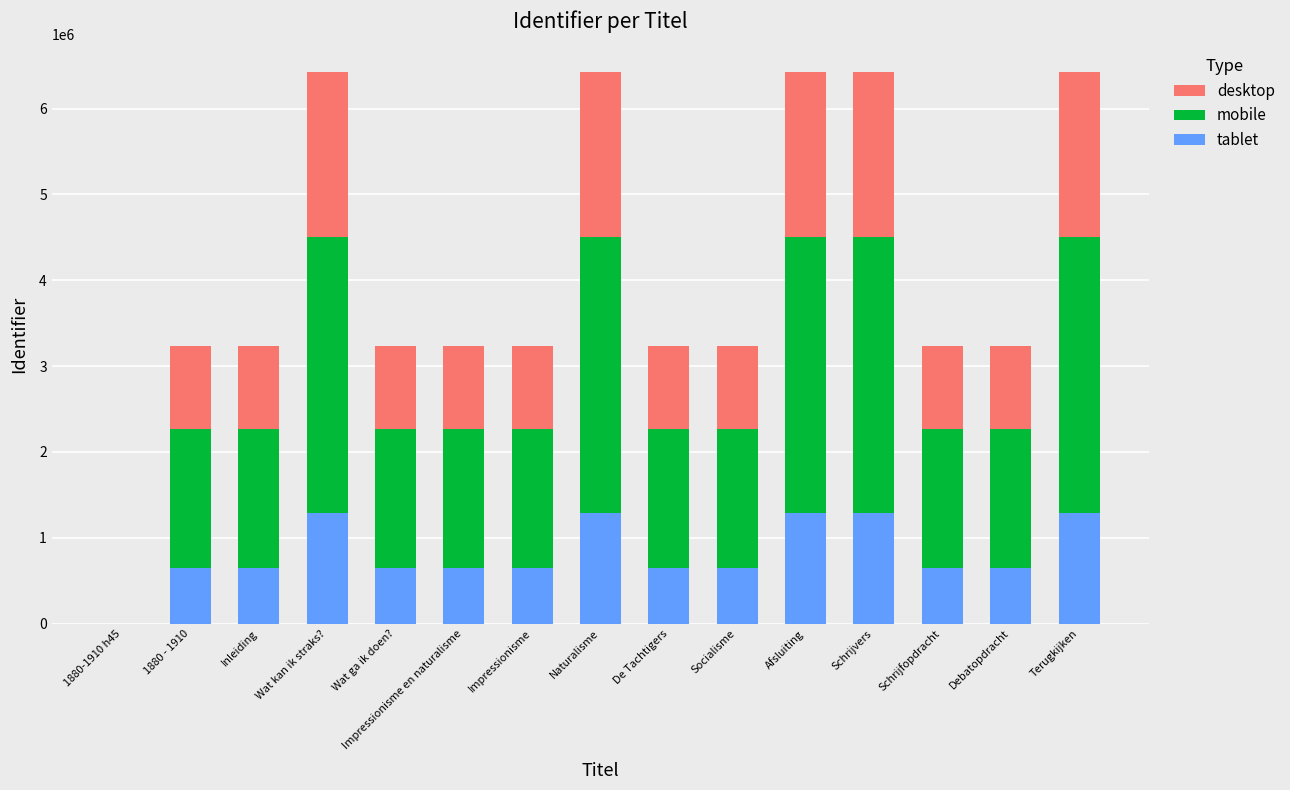

Is it true that tablet equals 453736 at Naturalisme?

False